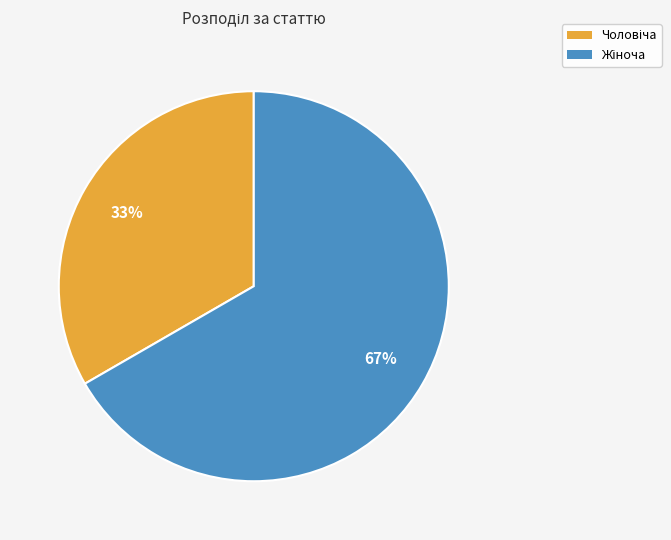

To the nearest percent, what is the average slice percentage?

50%